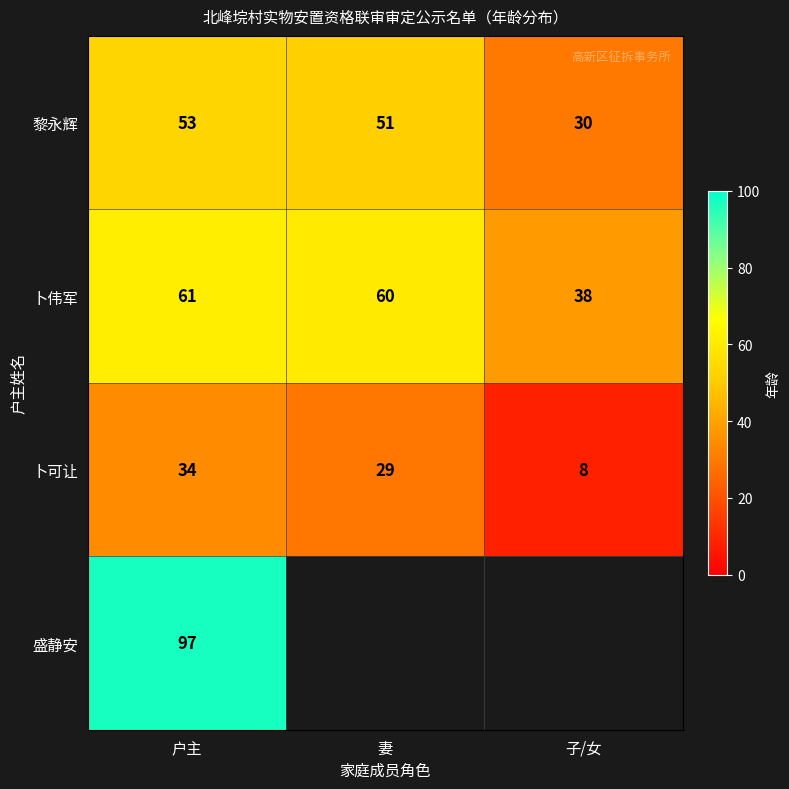

Which has a higher value, 户主 or 妻?

户主